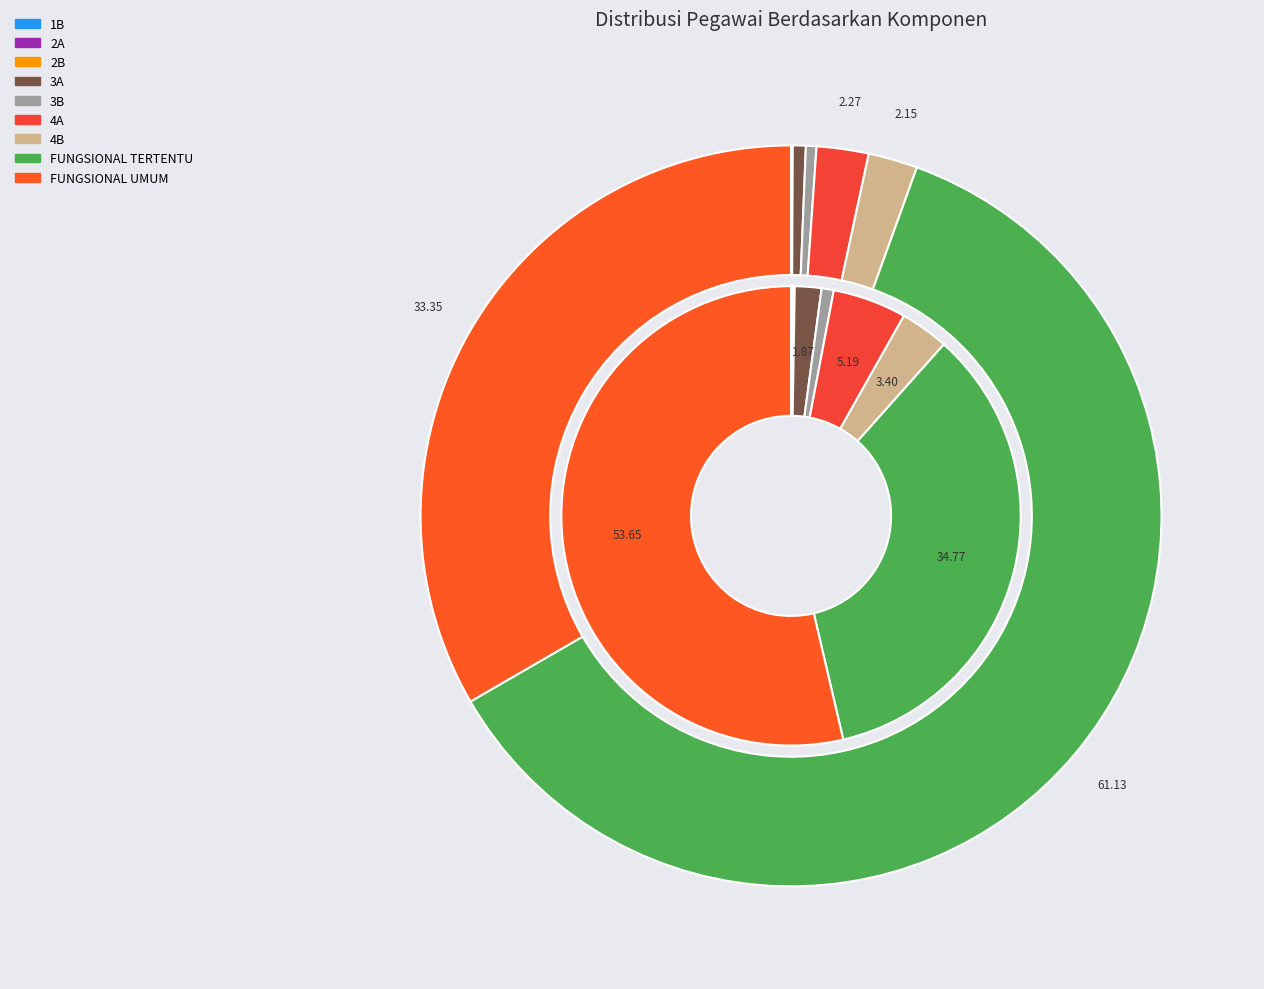

Is it true that 2 is 0% of the pie?

True